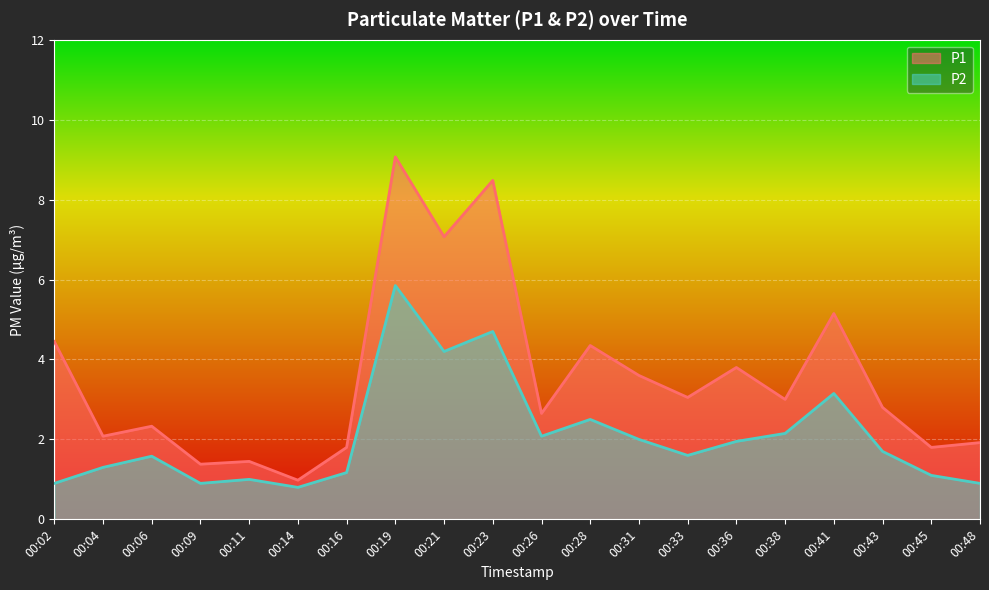

Which series changed the most between 00:21 and 00:48?

P1